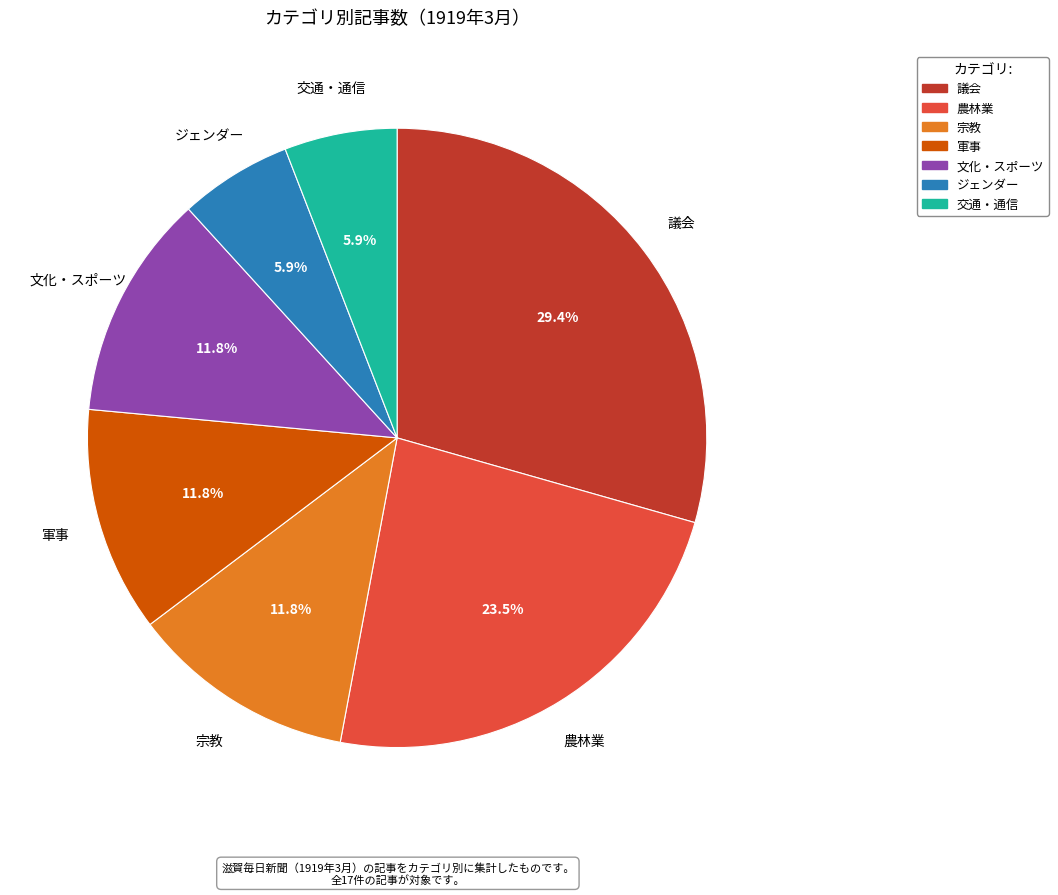

To the nearest percent, what is the combined percentage of 軍事 and 農林業?

35%